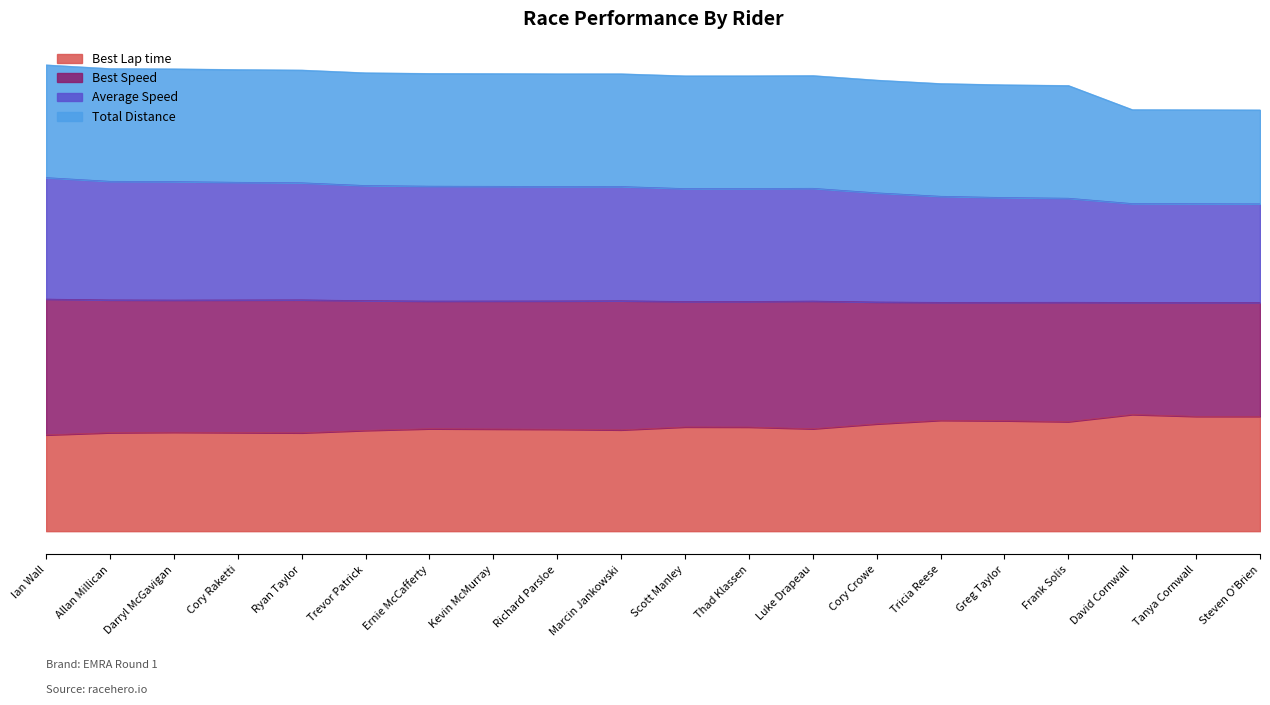

How many data points does each series have?

20